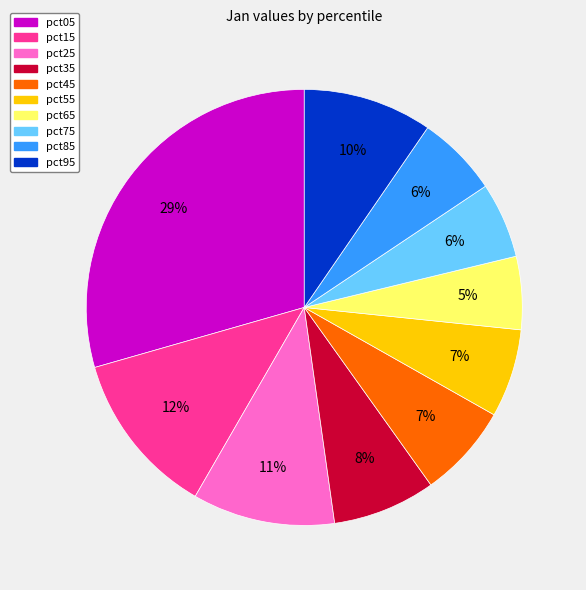

True or false: pct45 accounts for 7% of the total.

True